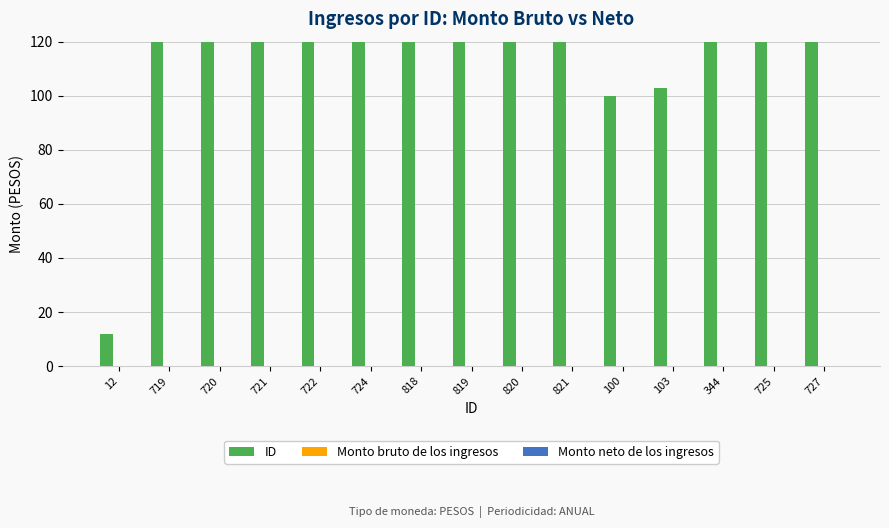

Between 819 and 344, which is larger?

819